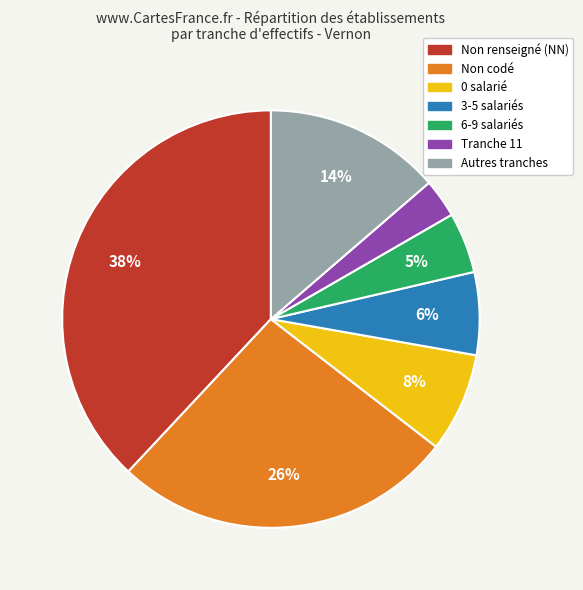

To the nearest percent, what is the difference between the largest and smallest slice percentages?

35%